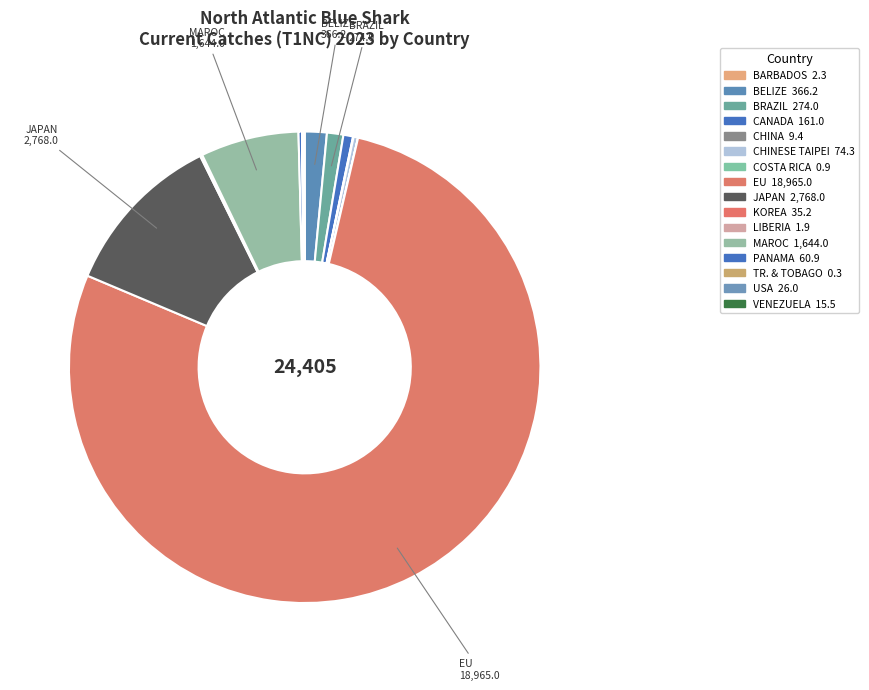

What is the majority slice?

EU